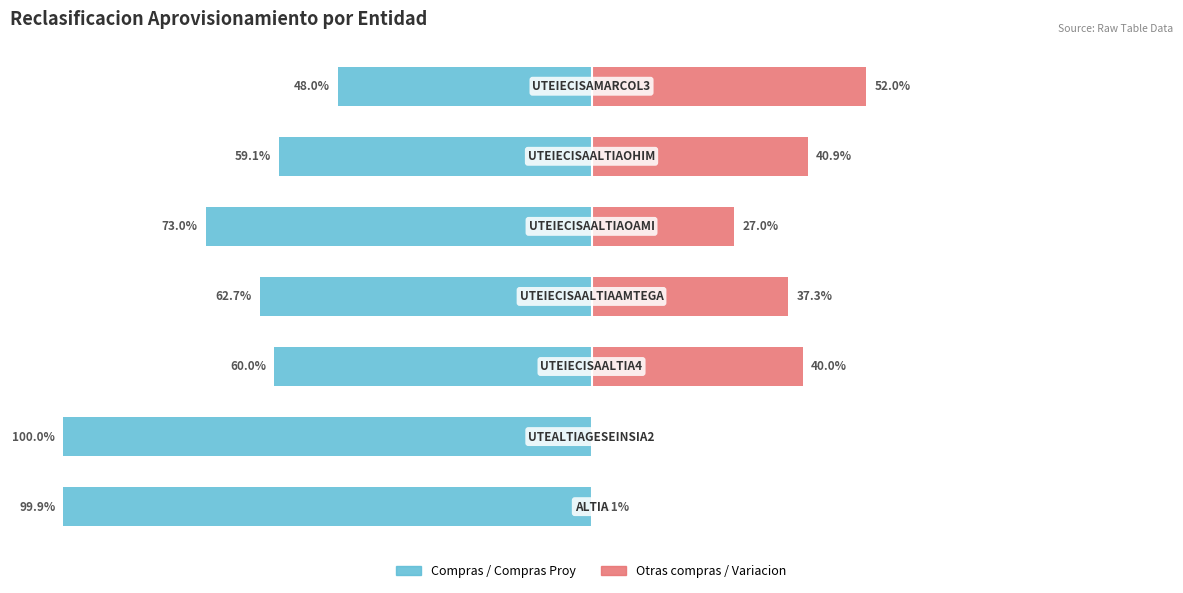

At how many categories does at least one series exceed -42?

7